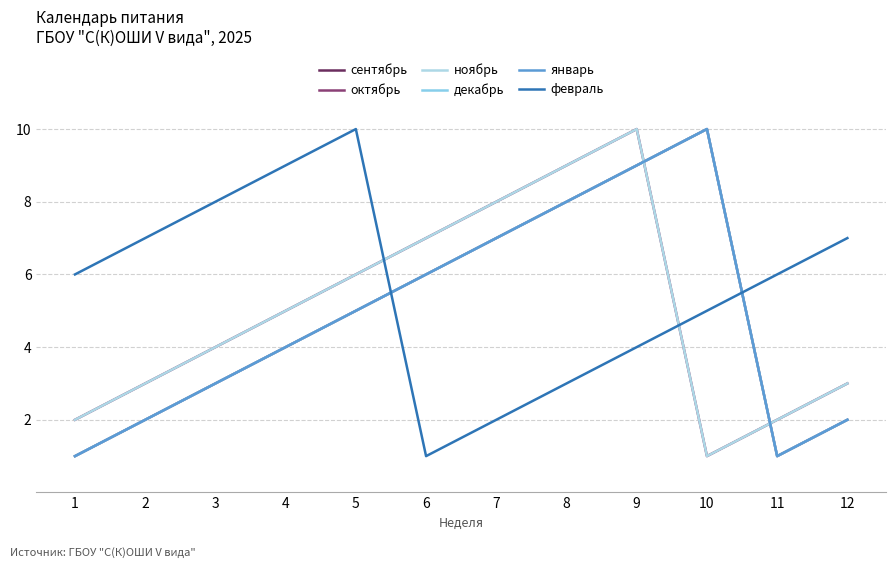

List the labels in order of февраль value, smallest first.

6, 7, 8, 9, 10, 1, 11, 2, 12, 3, 4, 5